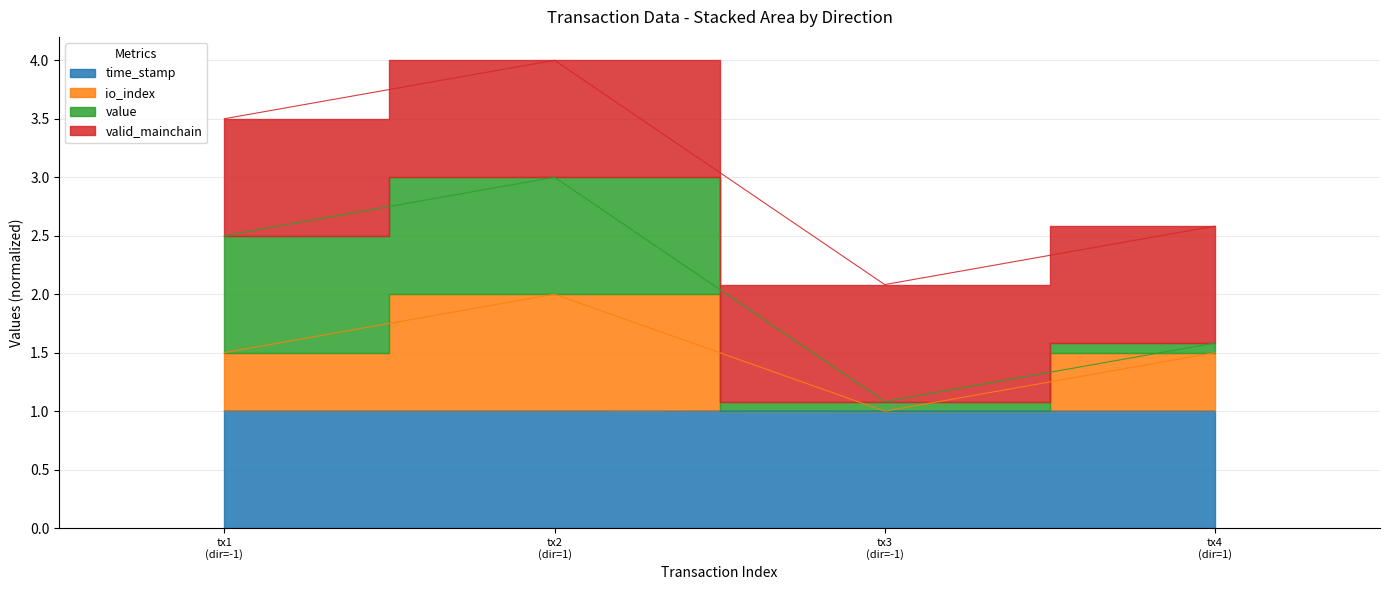

What is the difference between the maximum and second lowest values in the io_index series?

0.5